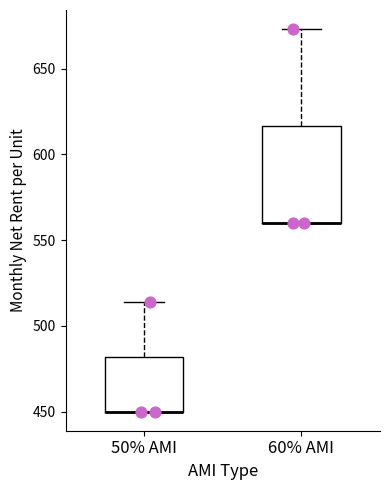

Which box is the tallest, from its lower edge to its upper edge?

60% AMI